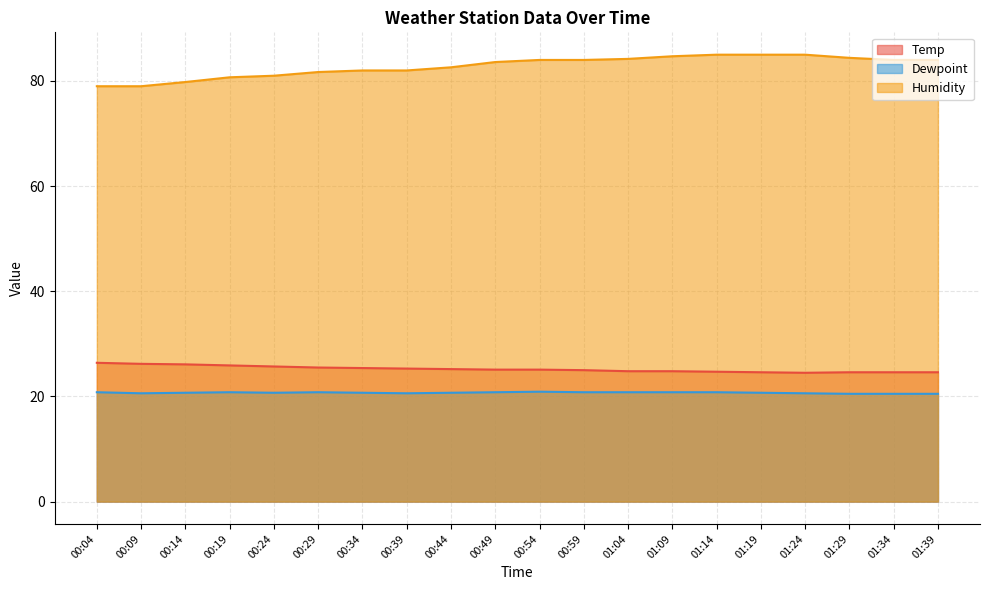

Is the value of Temp at 00:09 greater than the value of Dewpoint at 00:24?

Yes